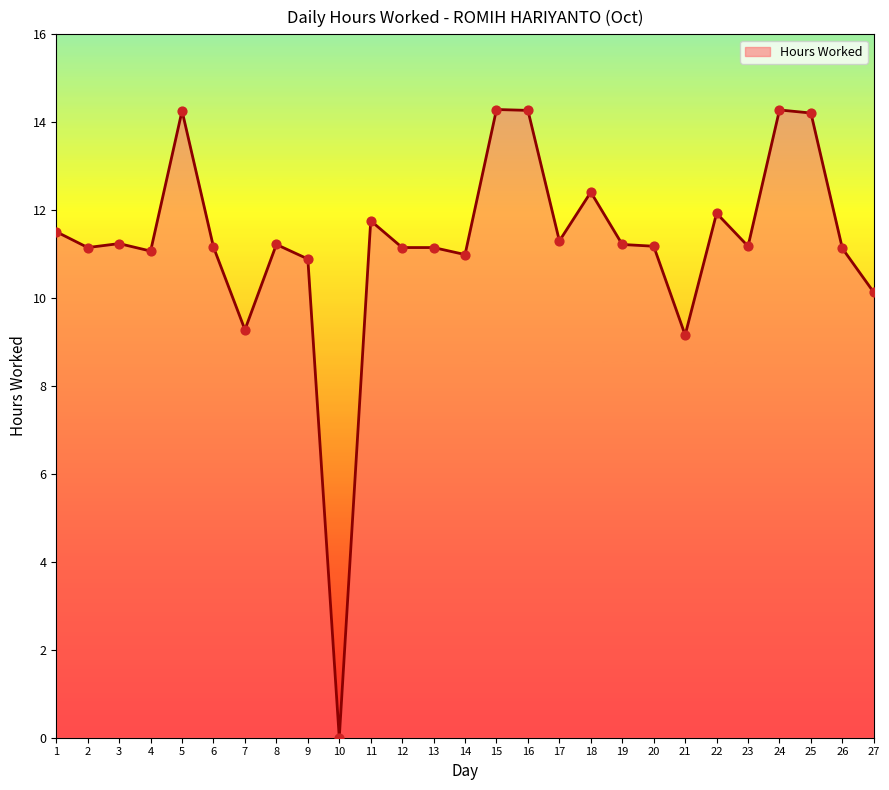

Which has a higher value, 14 or 24?

24